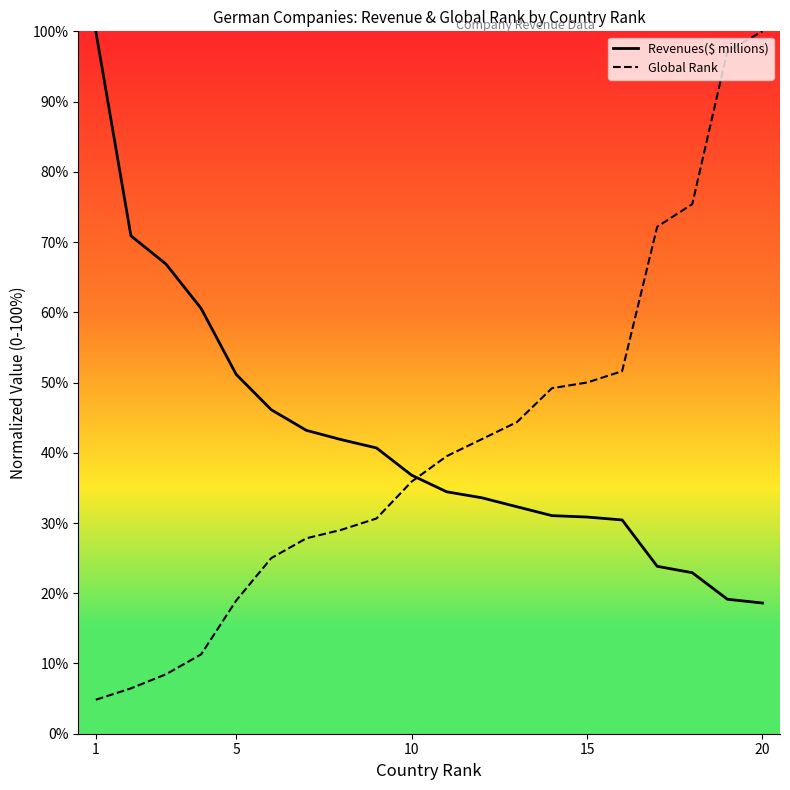

Between 5 and 1, which is larger?

1